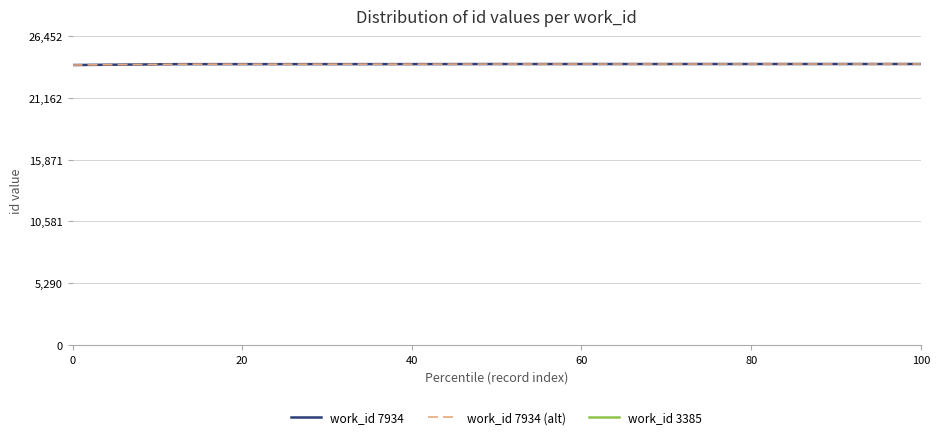

The work_id 7934 (alt) series shows 14048 at 100. True or false?

False